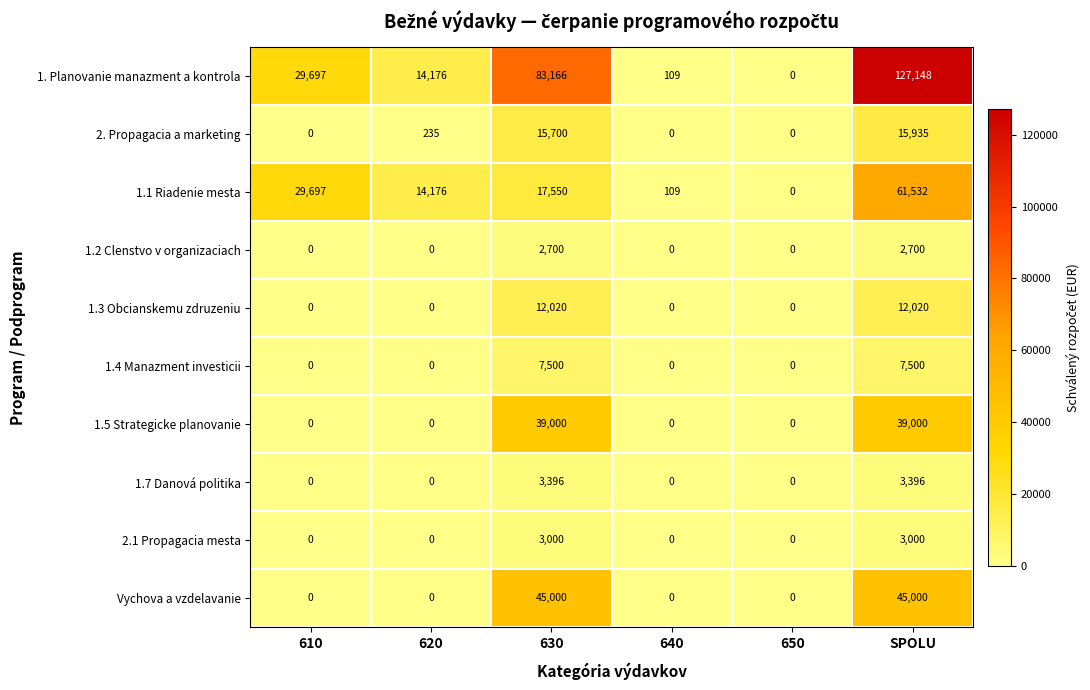

Count the 1.5 Strategicke planovanie values in the range 0 to 39000.

6